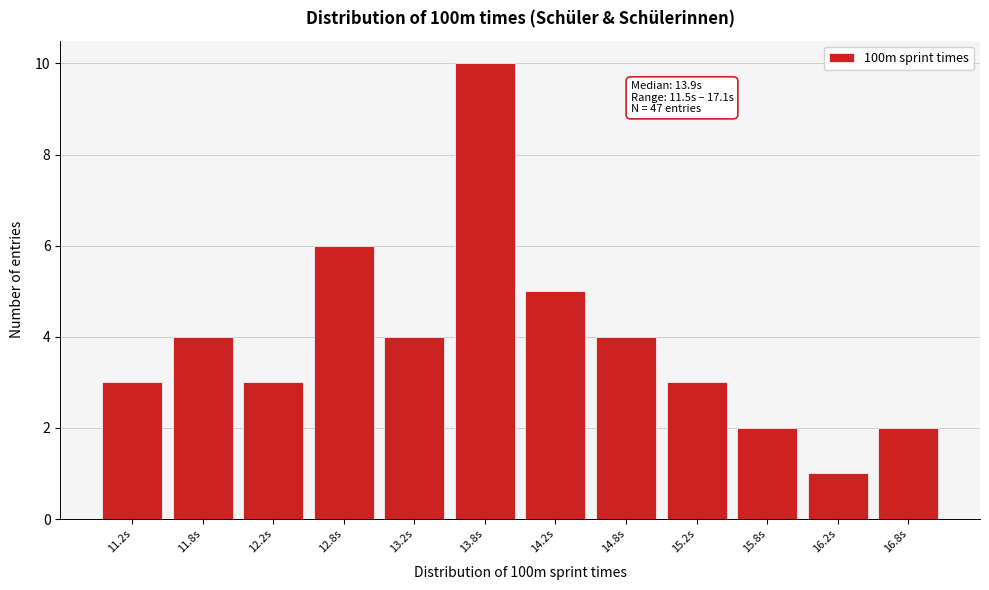

Reading left to right, list all the values displayed in this chart.

11.2s=3	11.8s=4	12.2s=3	12.8s=6	13.2s=4	13.8s=10	14.2s=5	14.8s=4	15.2s=3	15.8s=2	16.2s=1	16.8s=2